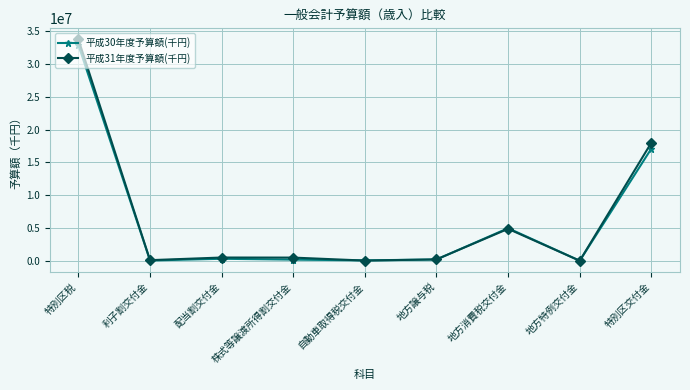

What is the difference between the maximum and minimum values in the 平成30年度予算額(千円) series?

32809329